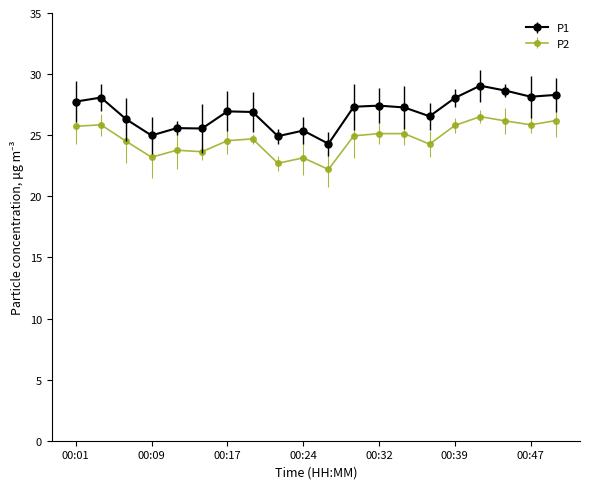

What is the minimum value for P2?

22.2